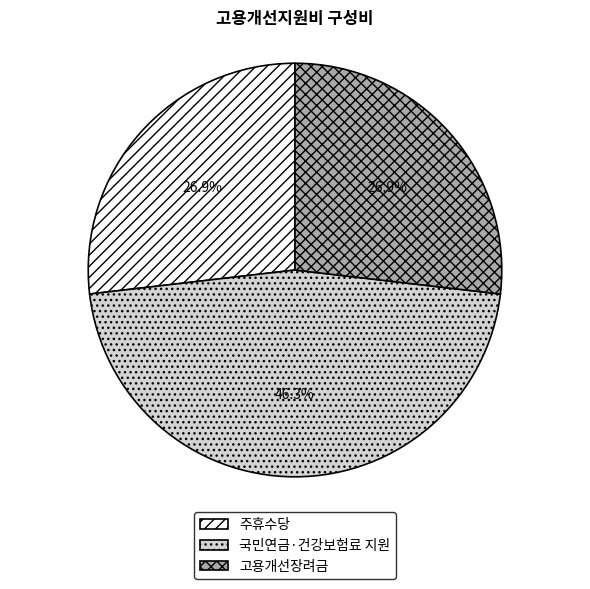

Is it true that 국민연금·건강보험료 지원 is 61% of the pie?

False